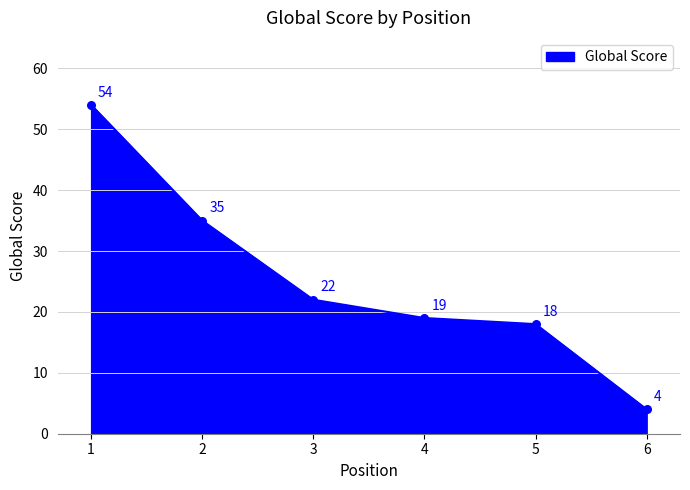

Between 2 and 6, which is larger?

2